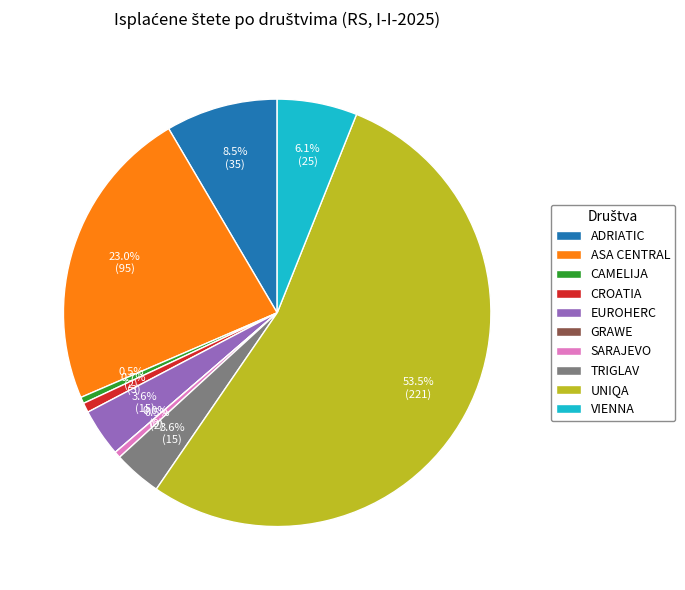

Which slice is the smallest?

GRAWE